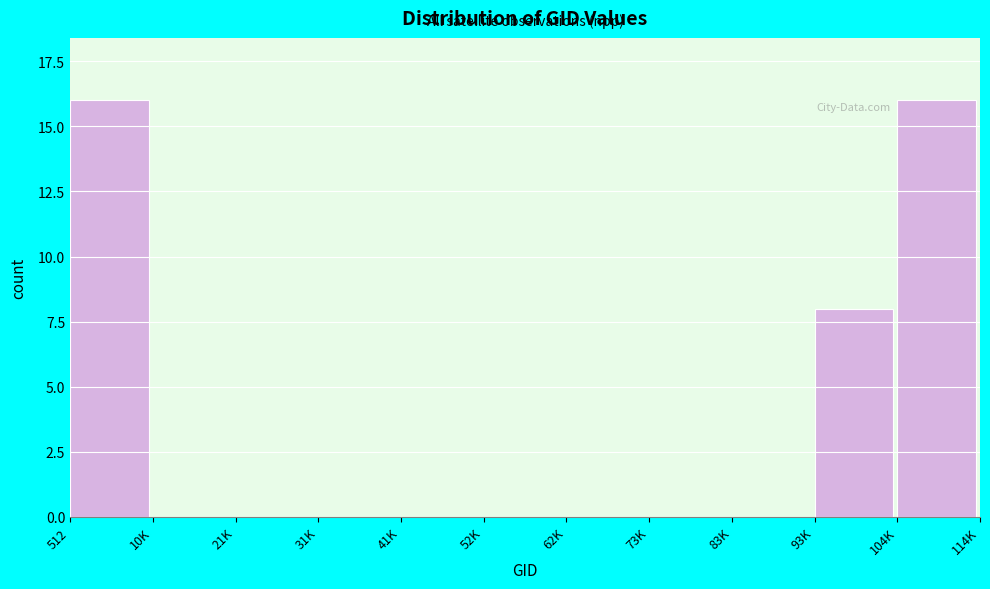

Reading left to right, extract all data points from this chart.

512=16	10K=0	21K=0	31K=0	41K=0	52K=0	62K=0	73K=0	83K=0	93K=8	104K=16